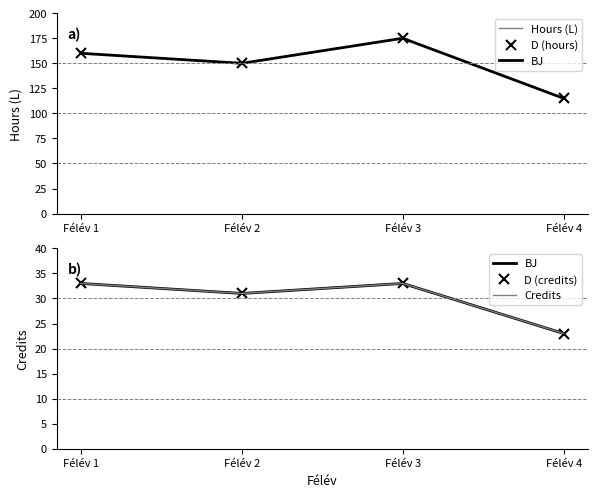

True or false: D (hours) has more than 1 points higher than both neighbors.

False